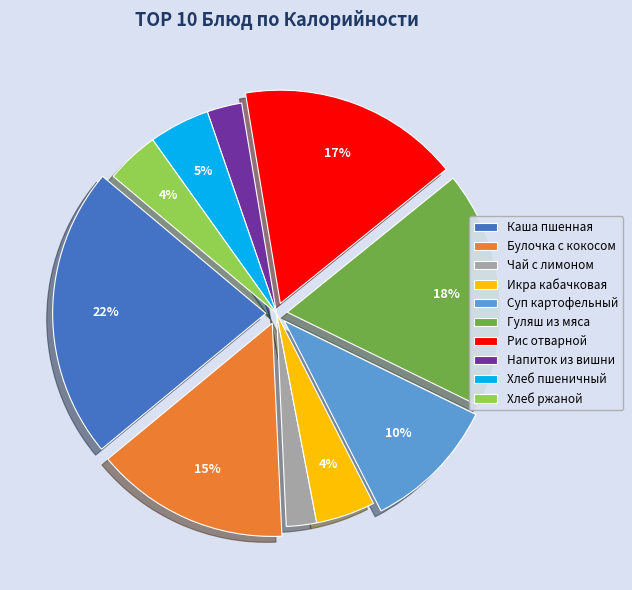

Is the sum of Булочка с кокосом and Гуляш из мяса greater than half?

No